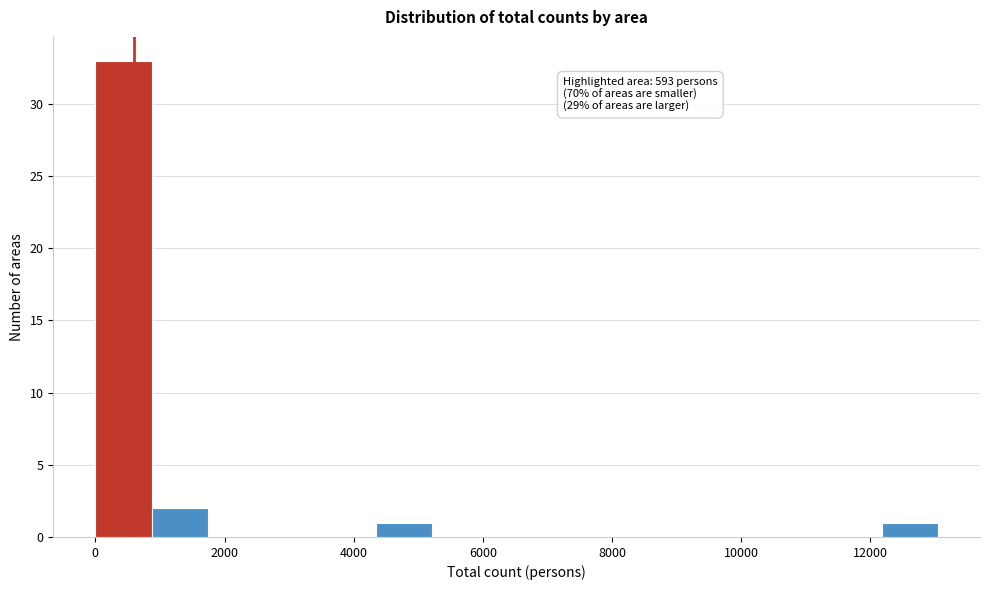

Which range on the x-axis has the tallest bar?

0 to 800